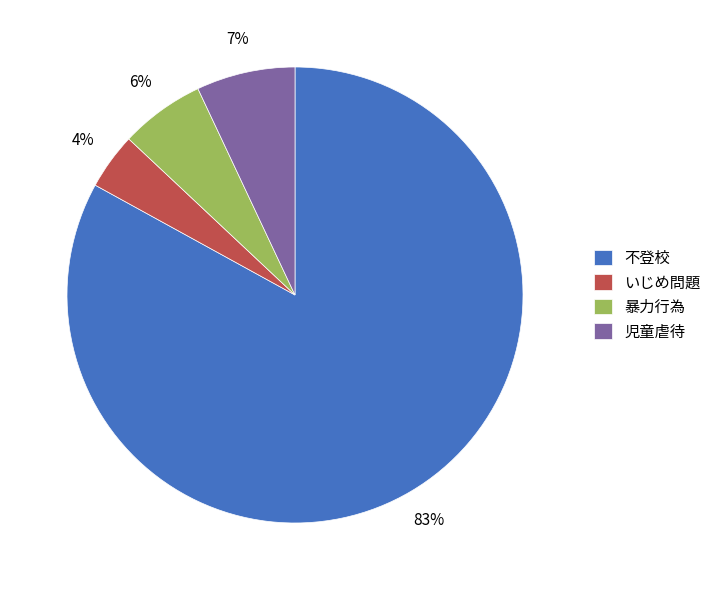

Is the sum of いじめ問題 and 暴力行為 greater than half?

No